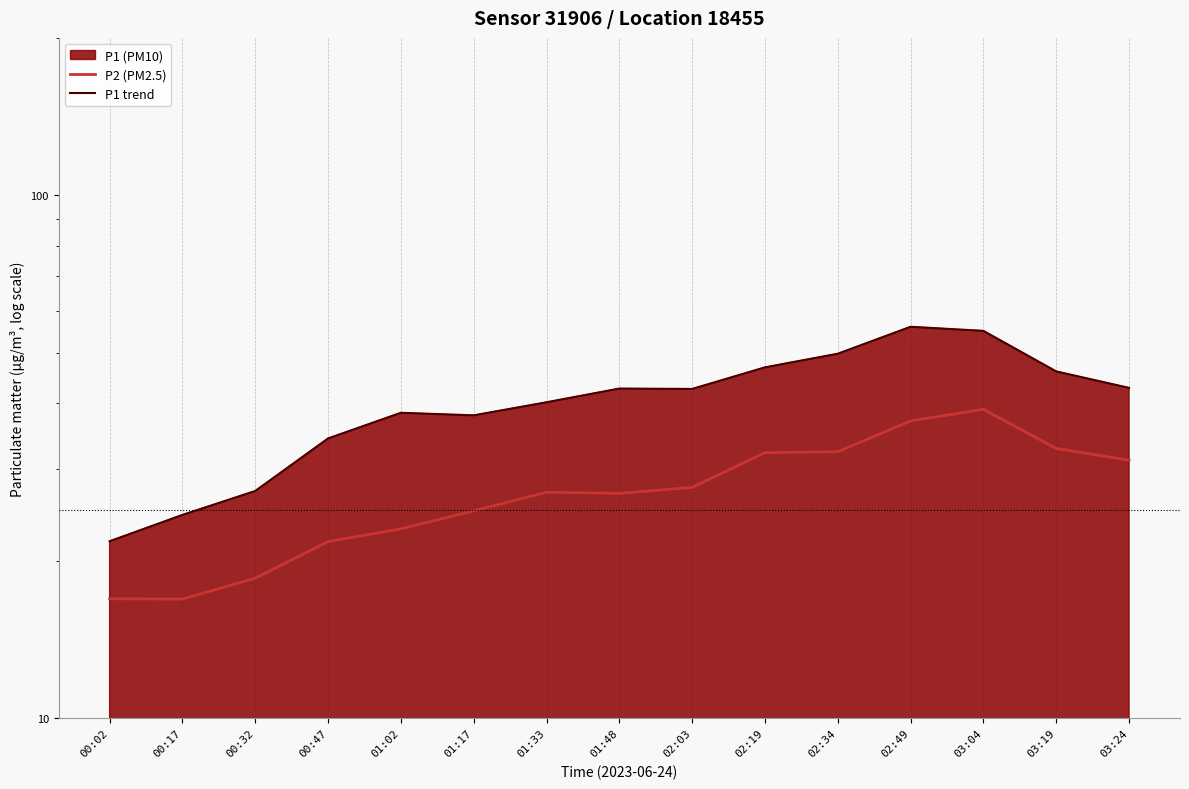

What is the maximum value shown in the chart?

56.0